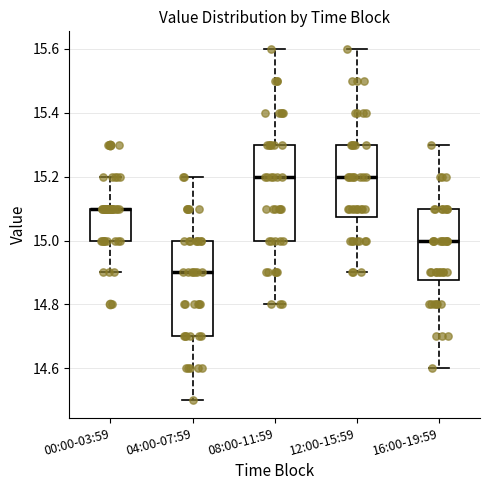

Reading left to right, transcribe this box plot: for each box, give where its median line is, the range the box spans, and where its two whiskers end, as read against the y-axis. The values are not printed on the chart, so give them approximately, as read against the axis.

00:00-03:59: median 15.10 (drawn on the box's upper edge), box 15.00 to 15.10, whiskers 14.90 to 15.20
04:00-07:59: median 14.90, box 14.70 to 15.00, whiskers 14.50 to 15.20
08:00-11:59: median 15.20, box 15.00 to 15.30, whiskers 14.80 to 15.60
12:00-15:59: median 15.20, box 15.08 to 15.30, whiskers 14.90 to 15.60
16:00-19:59: median 15.00, box 14.88 to 15.10, whiskers 14.60 to 15.30